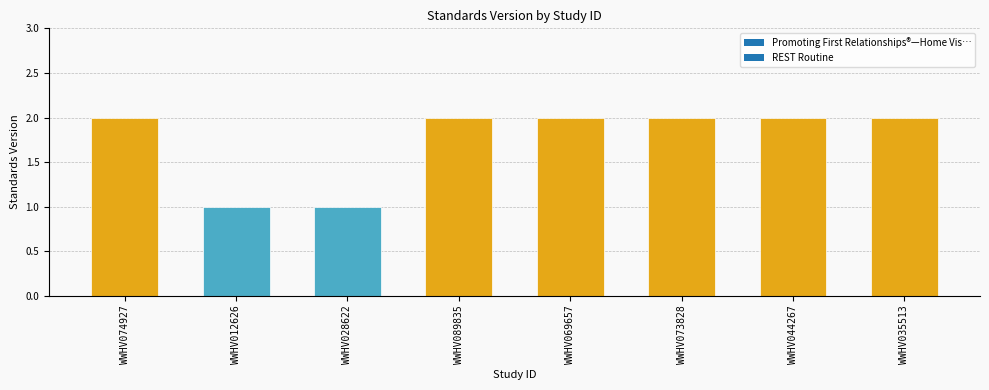

Are the bars horizontal?

No